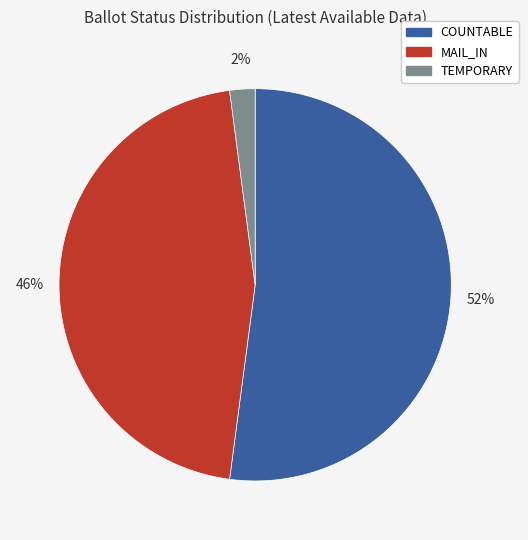

To the nearest percent, what is the difference between the largest and smallest slice percentages?

50%